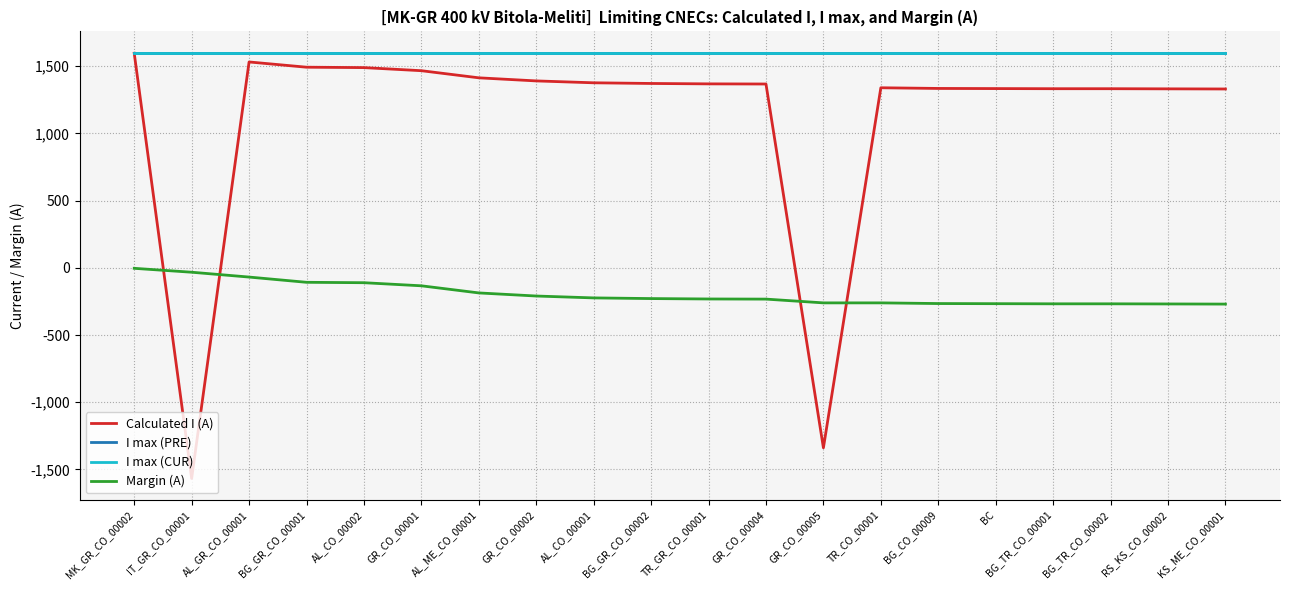

Which category has the highest value across all series?

MK_GR_CO_00002